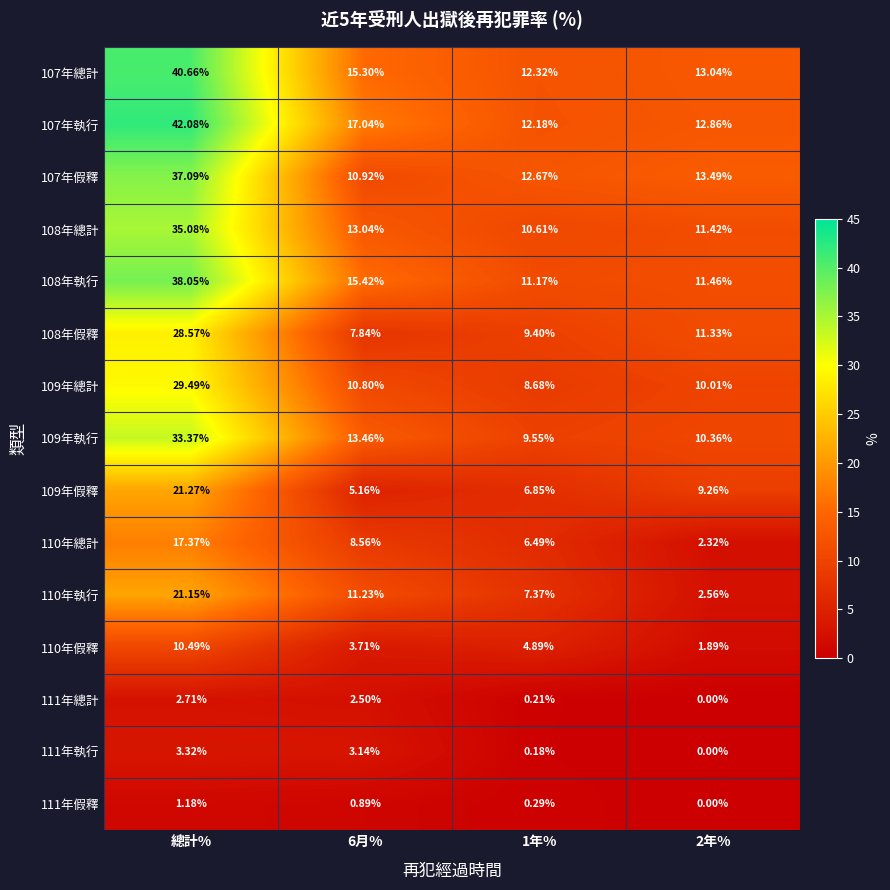

At which category is the sum across all series the highest?

總計%